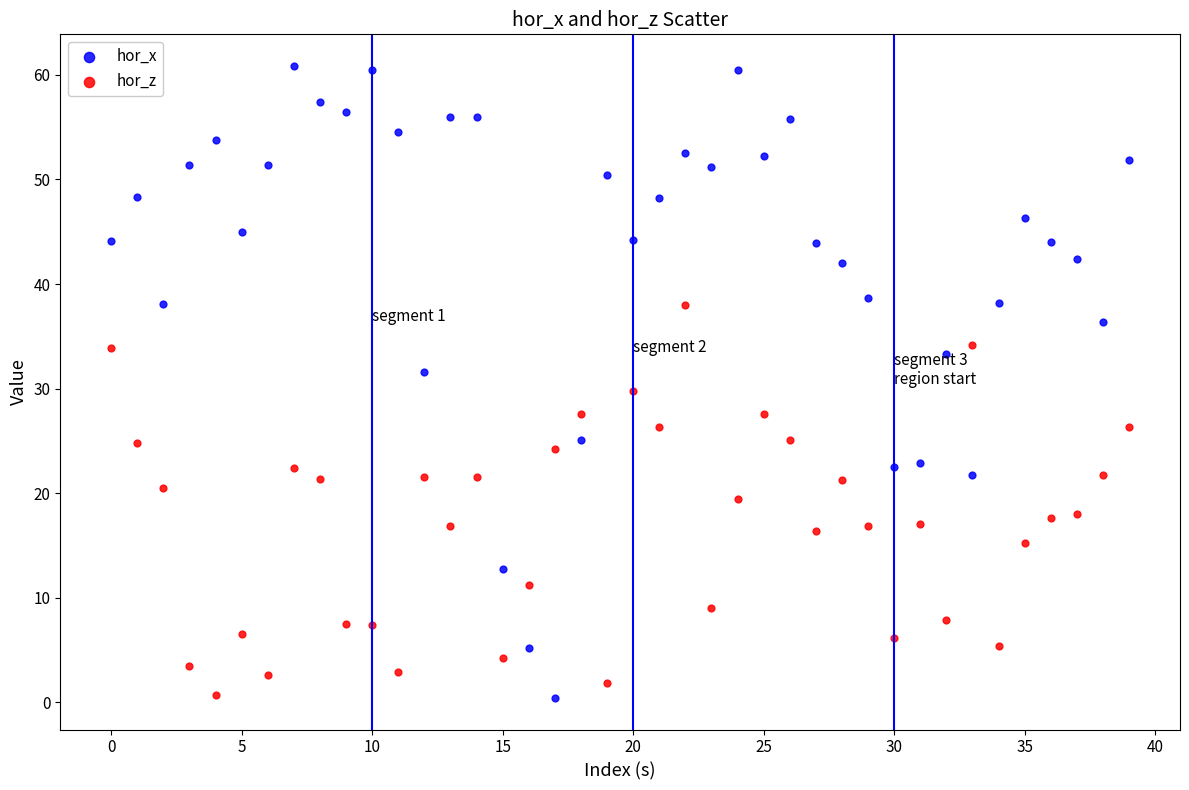

What are all the series names shown in the legend?

hor_x, hor_z